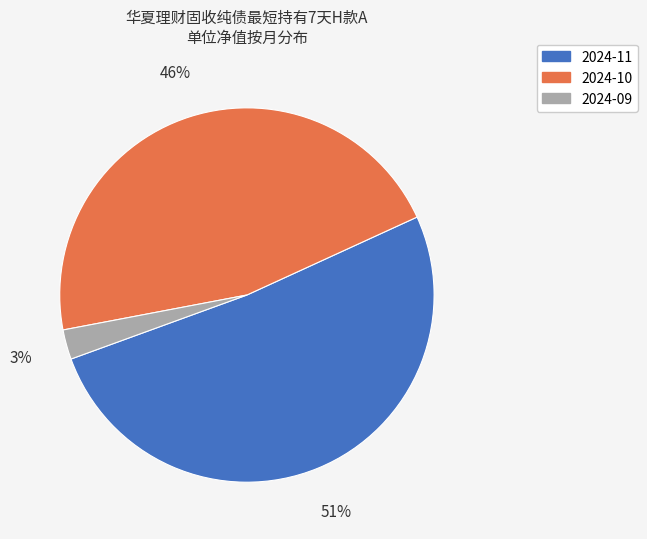

Is it true that 2024-10 is 46% of the pie?

True